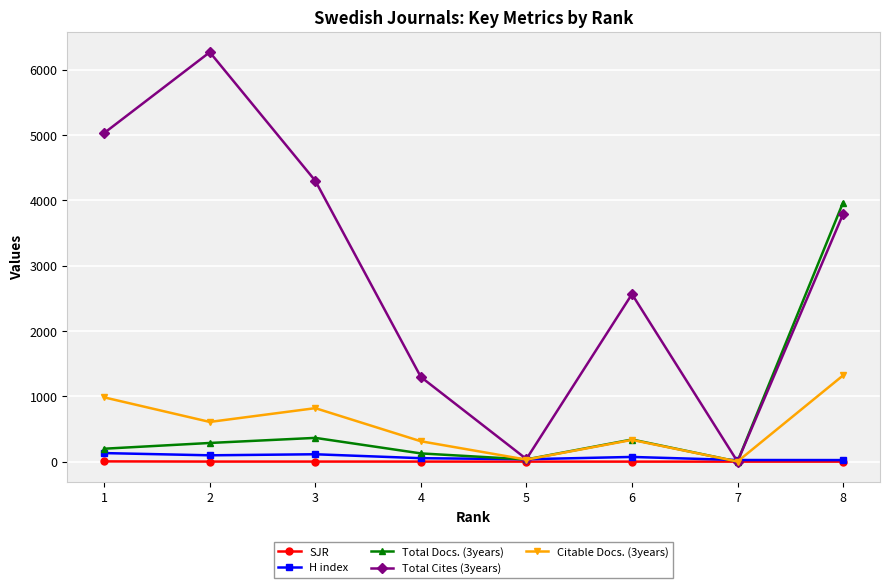

How many lines are shown in the chart?

5